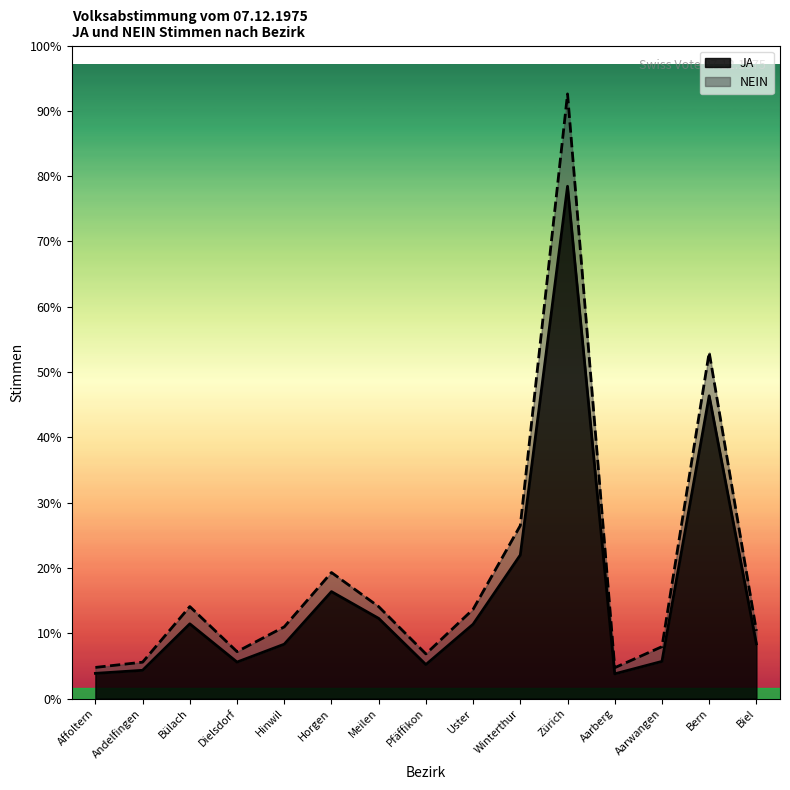

Which series has the widest spread of values?

NEIN